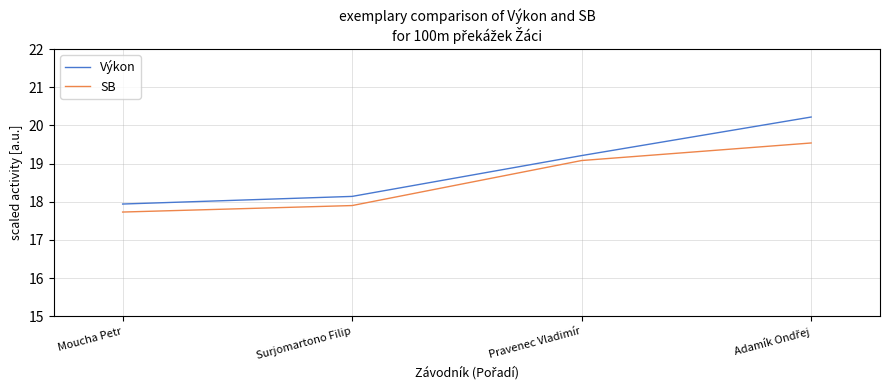

True or false: Výkon and SB intersect in this chart.

False